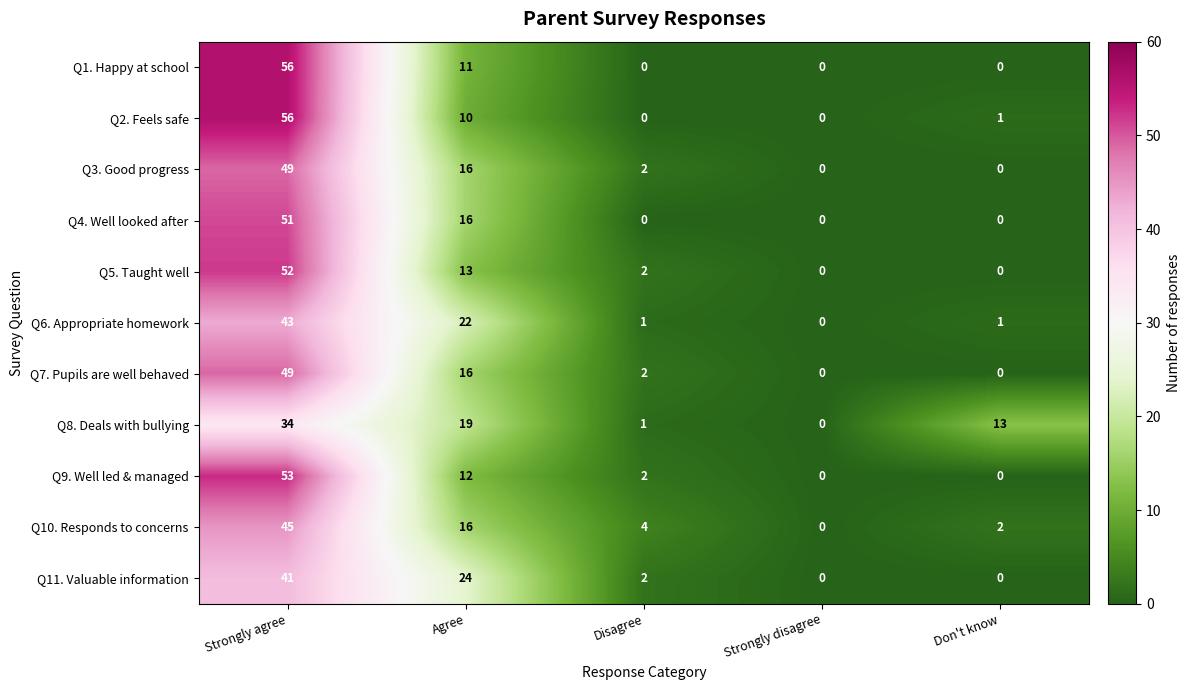

At which label is Q8. Deals with bullying closest to 17?

Agree